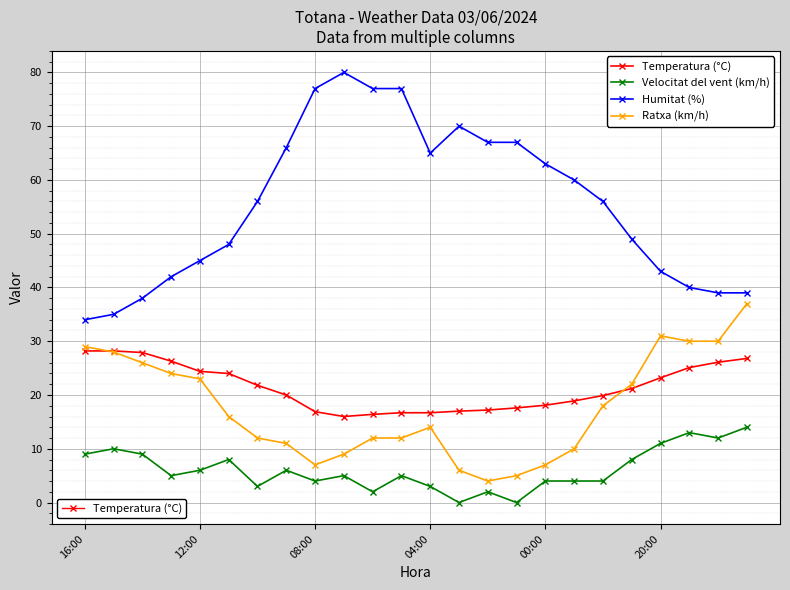

What is the greatest value displayed?

80.0